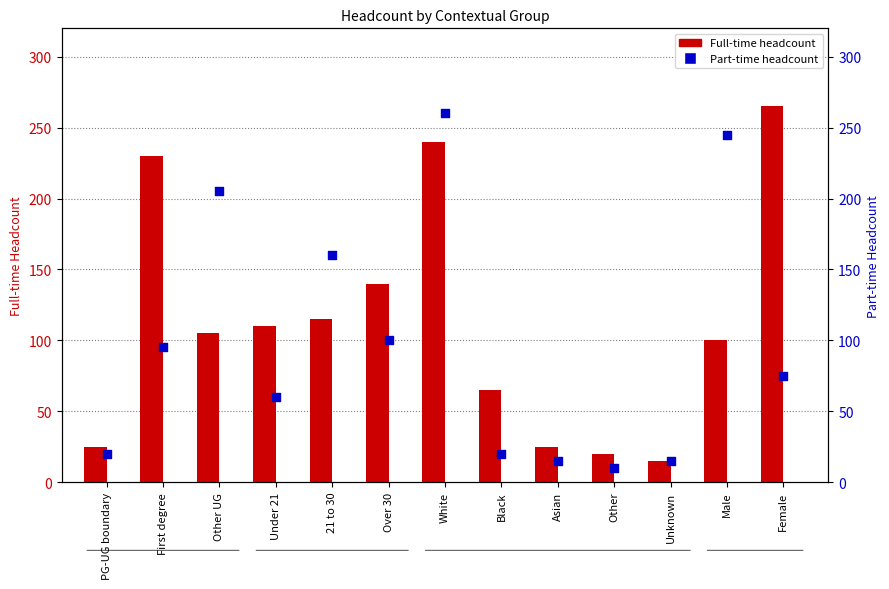

Which series has the largest total across all categories?

Full-time